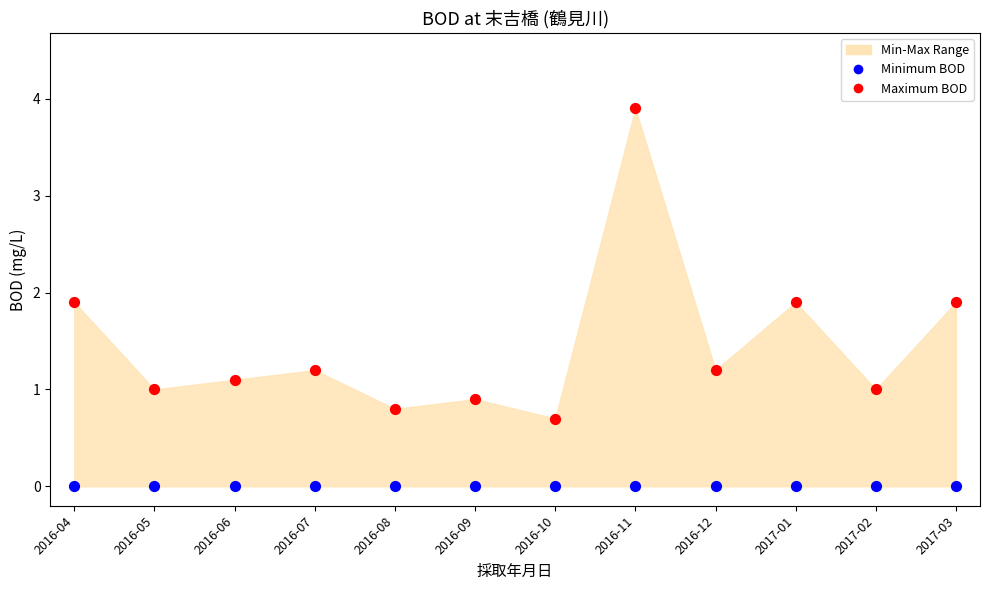

Which series contains the lowest Y value?

Minimum BOD